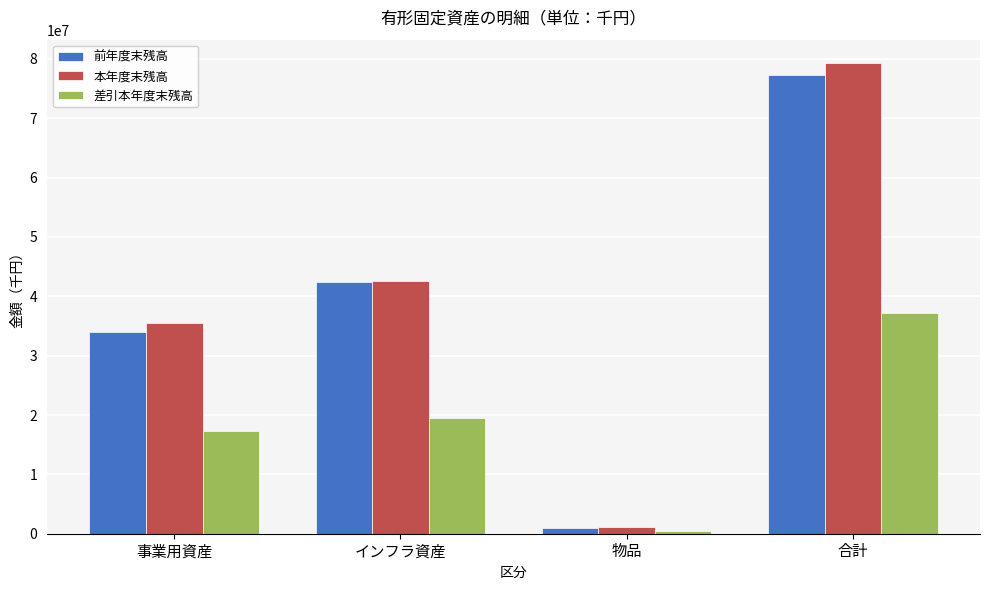

Which series changed the most between 事業用資産 and インフラ資産?

前年度末残高